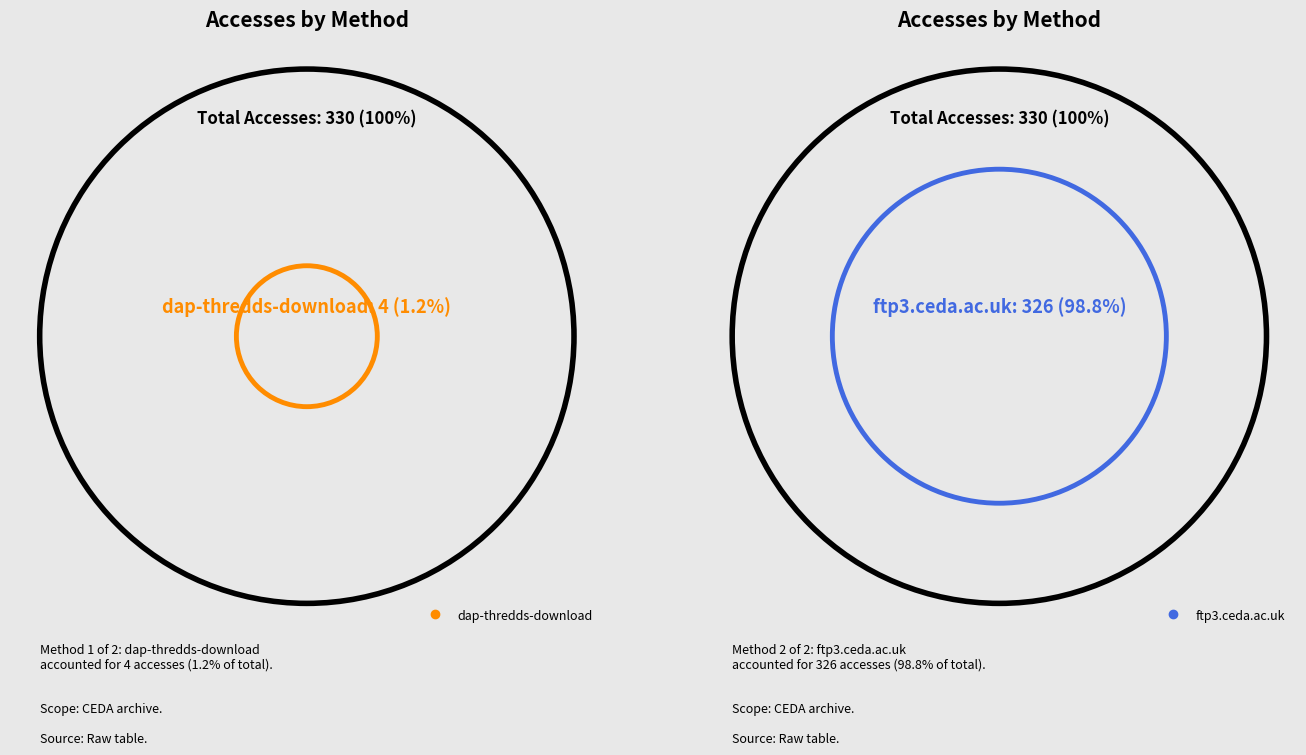

Which category has the biggest portion of the pie?

ftp3.ceda.ac.uk